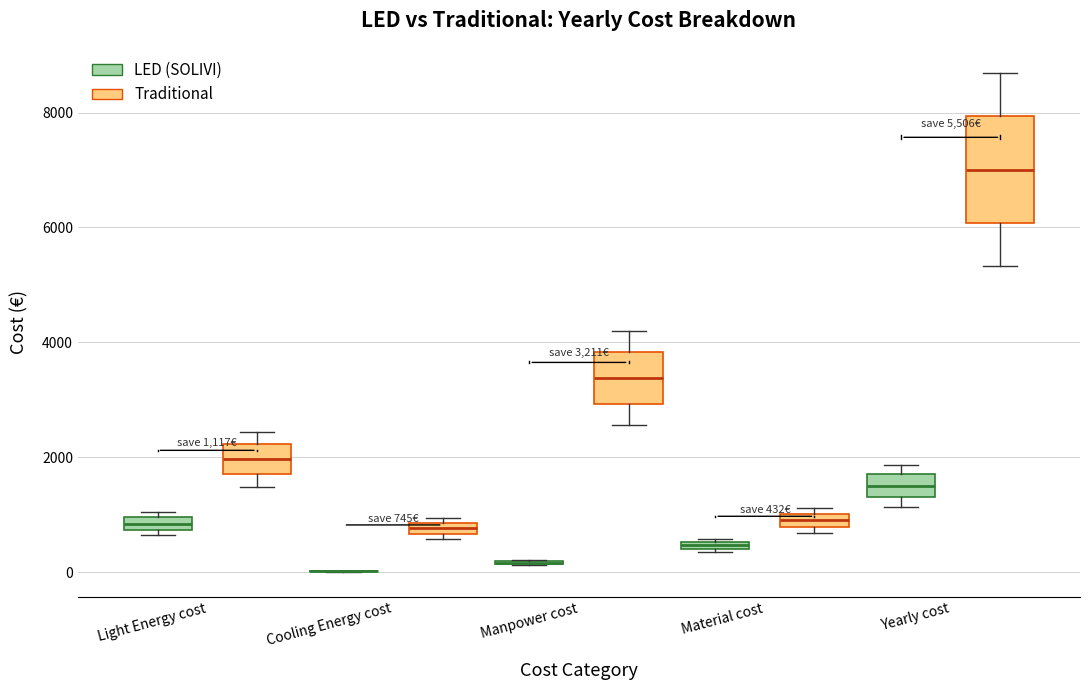

Which box is the tallest, from its lower edge to its upper edge?

Yearly cost (Traditional)